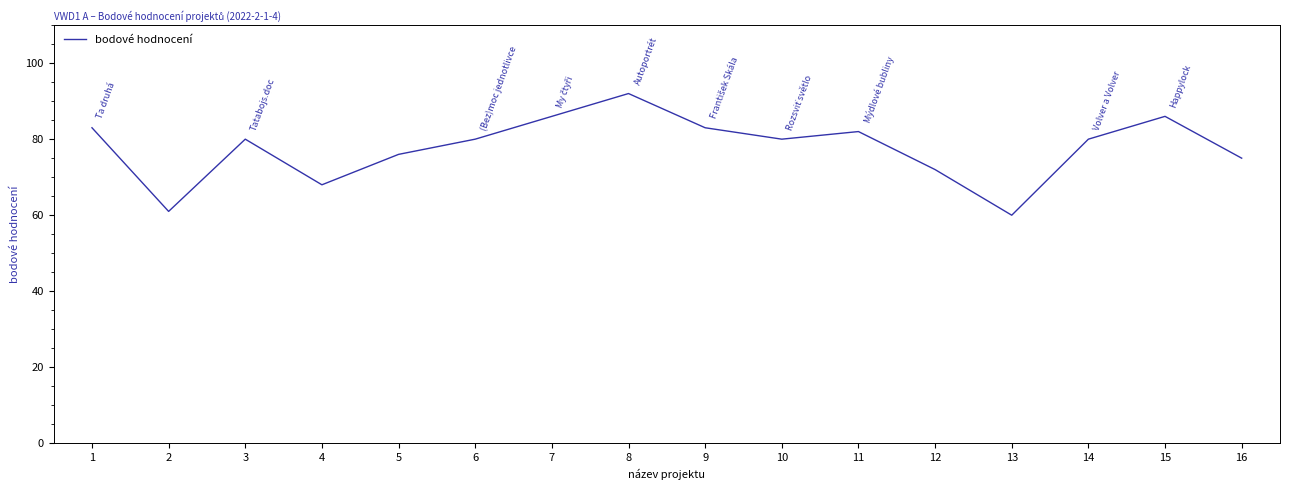

What is the difference between the maximum and minimum values?

32